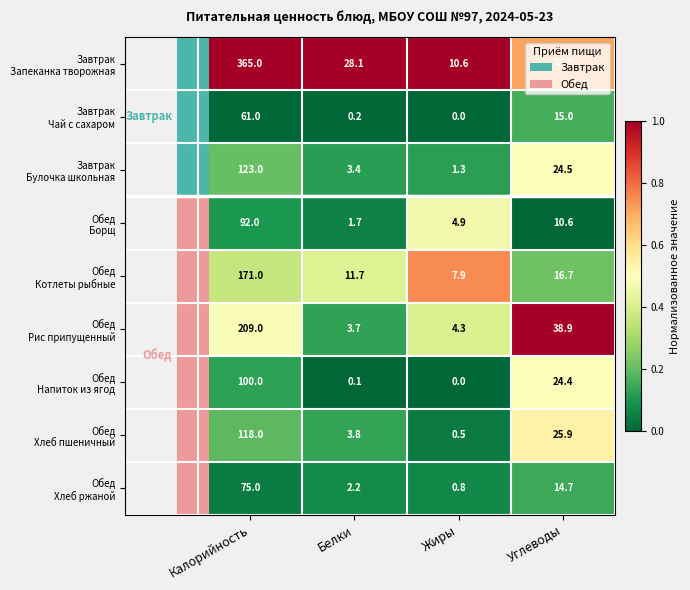

How many categories are shown in the chart?

4